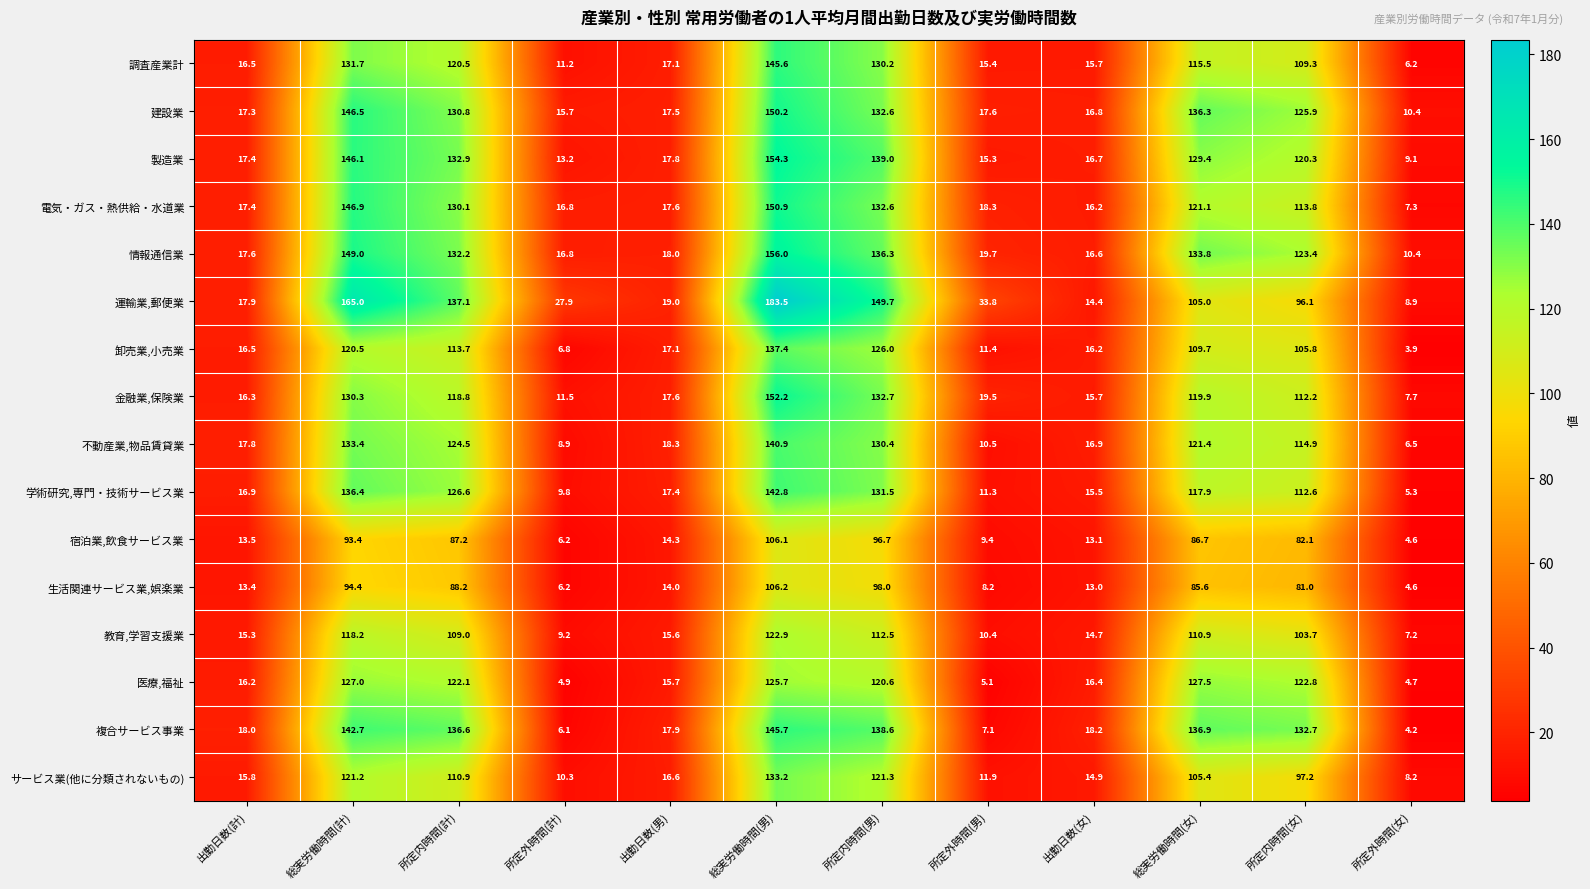

What is the total value across all series at 総実労働時間(女)?

1863.0